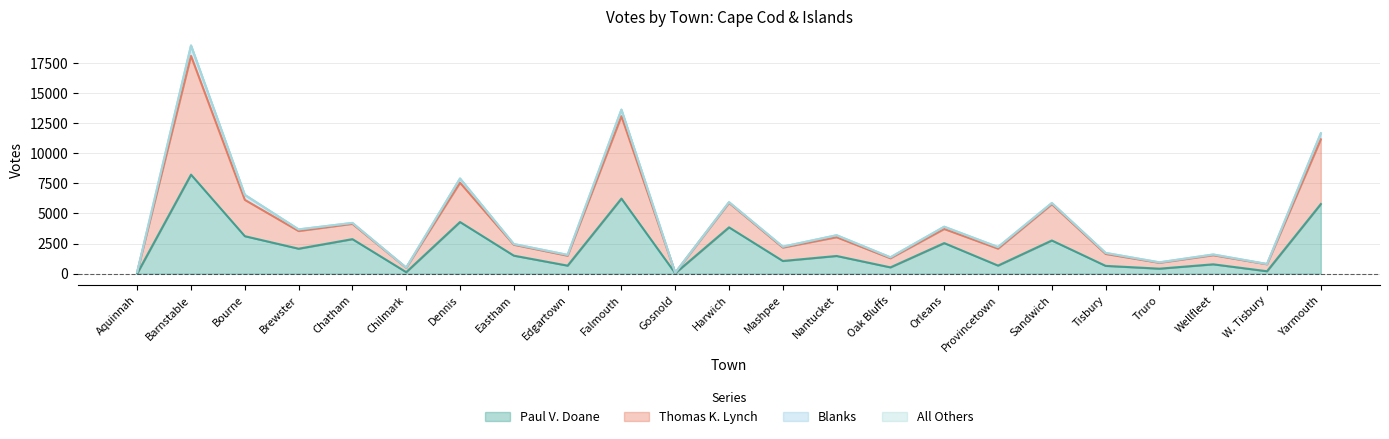

Which category has the highest value across all series?

Barnstable